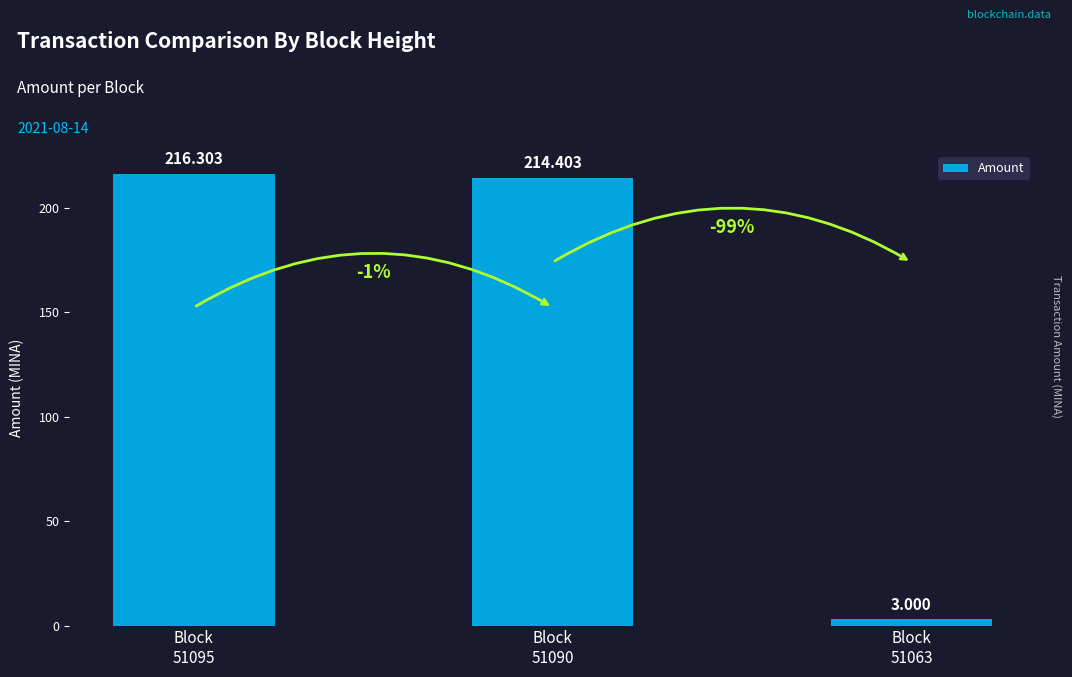

What is the change in value from Block
51095 to Block
51063?

-213.3